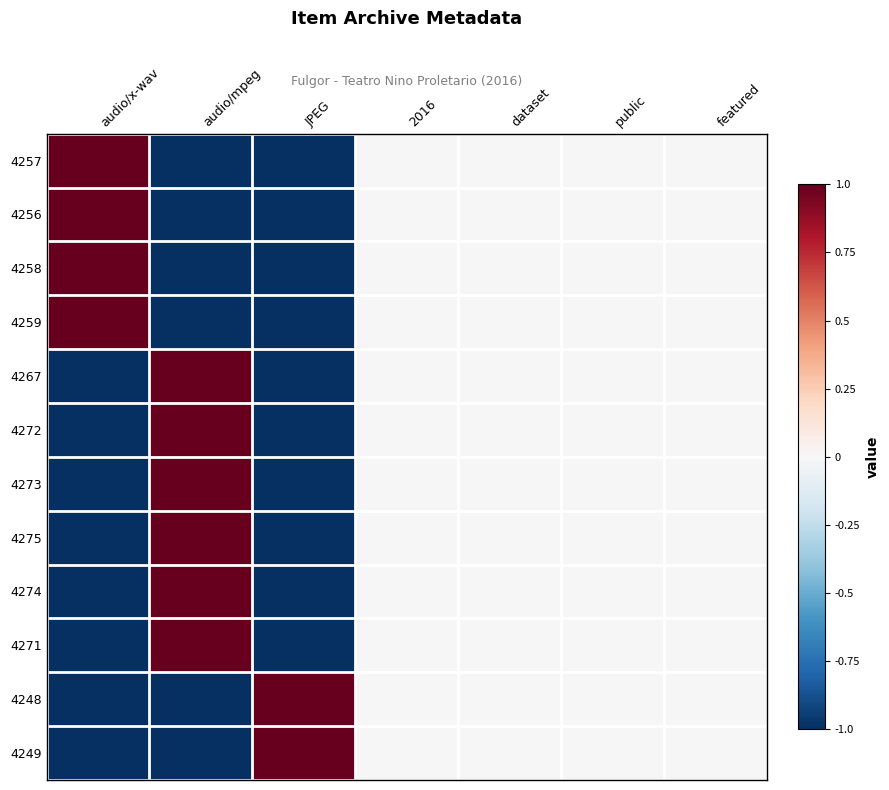

At how many categories does at least one series exceed 0?

3